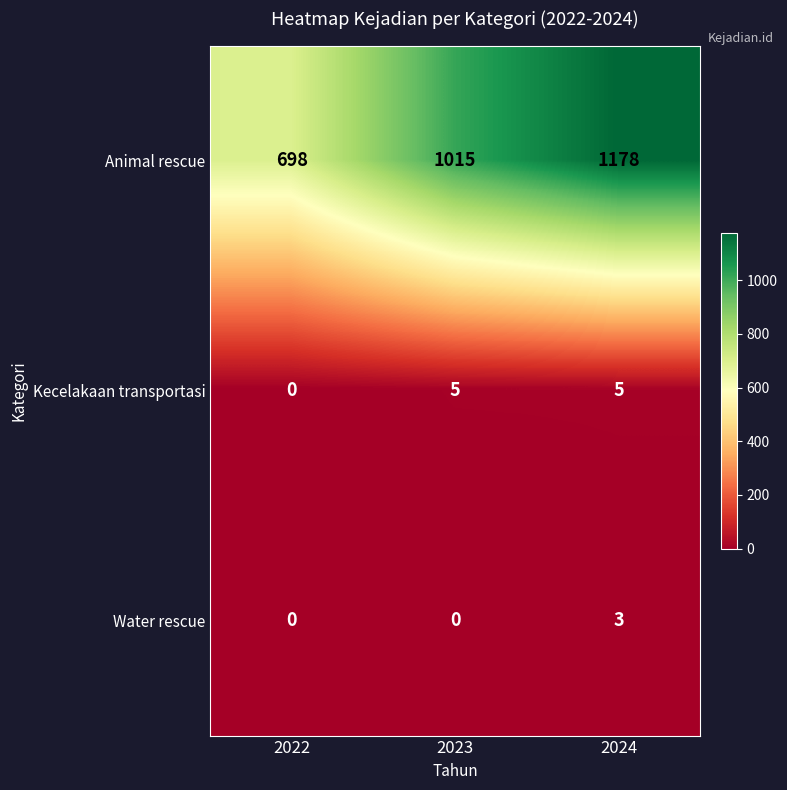

At which category does the chart reach its peak across all series?

2024